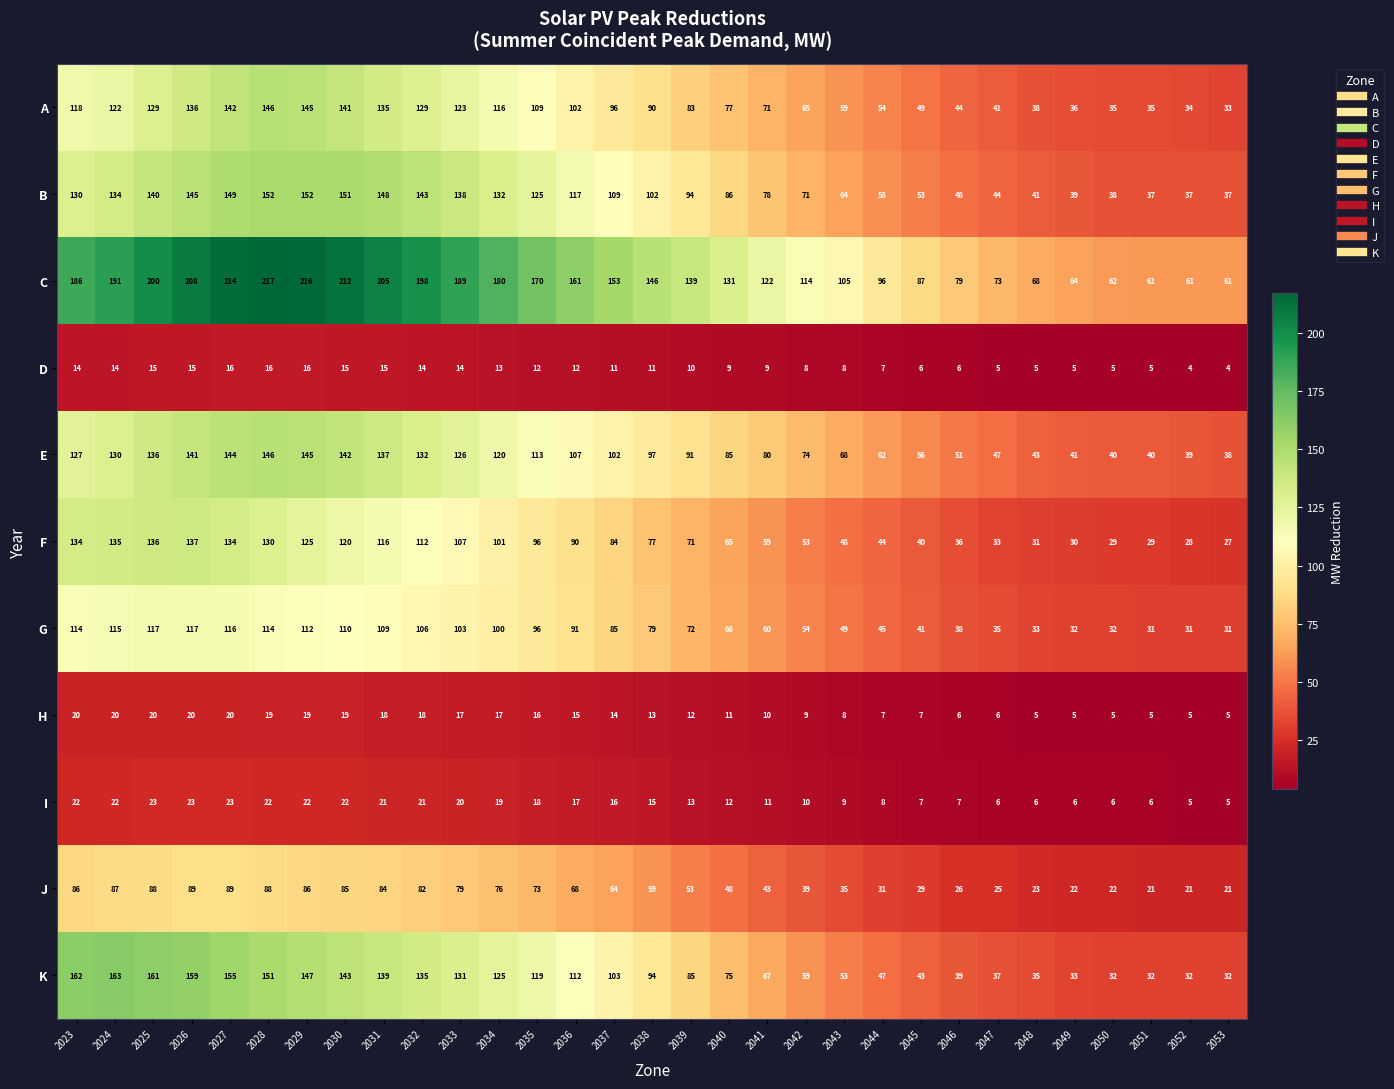

What is the smallest value displayed?

4